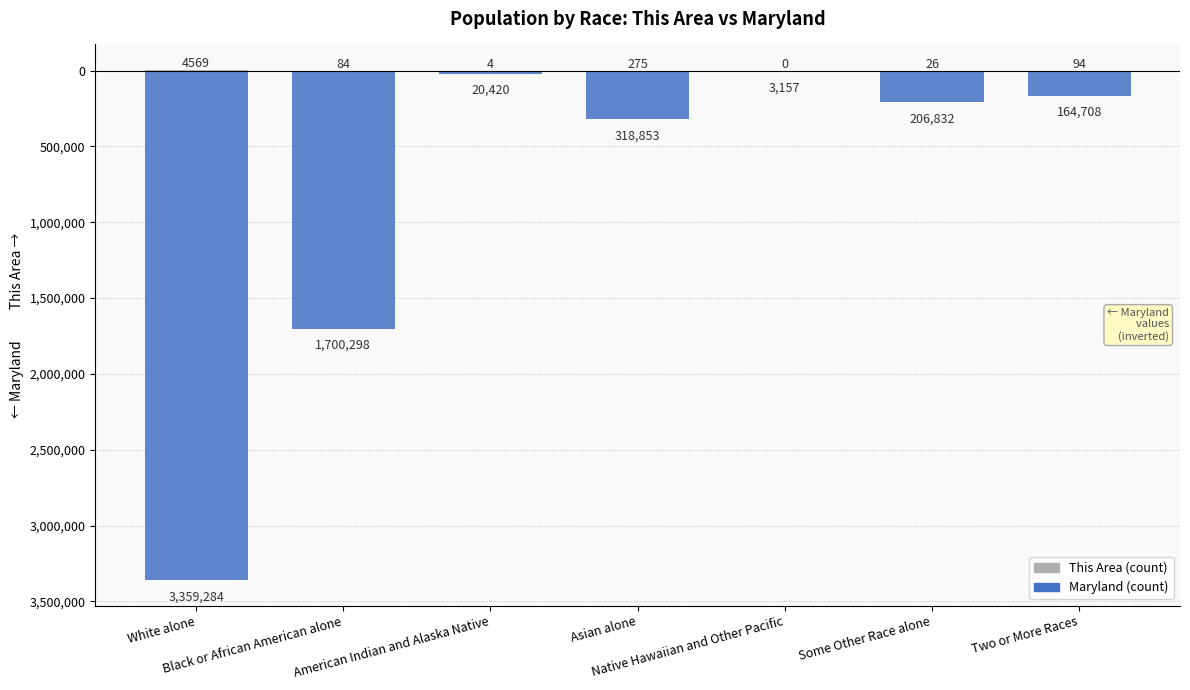

True or false: This Area has a value of 12 at Some Other Race alone.

False